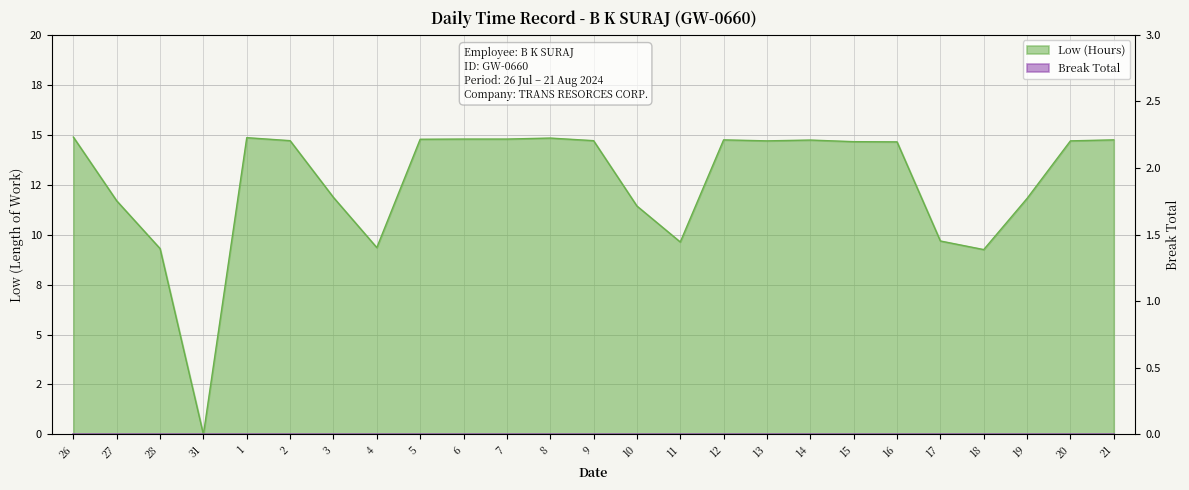

How many lines are shown in the chart?

1